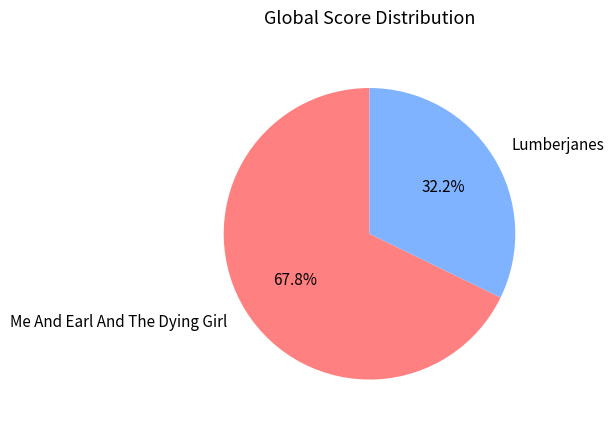

Approximately how many times larger is the value at Me And Earl And The Dying Girl compared to Lumberjanes?

2.1